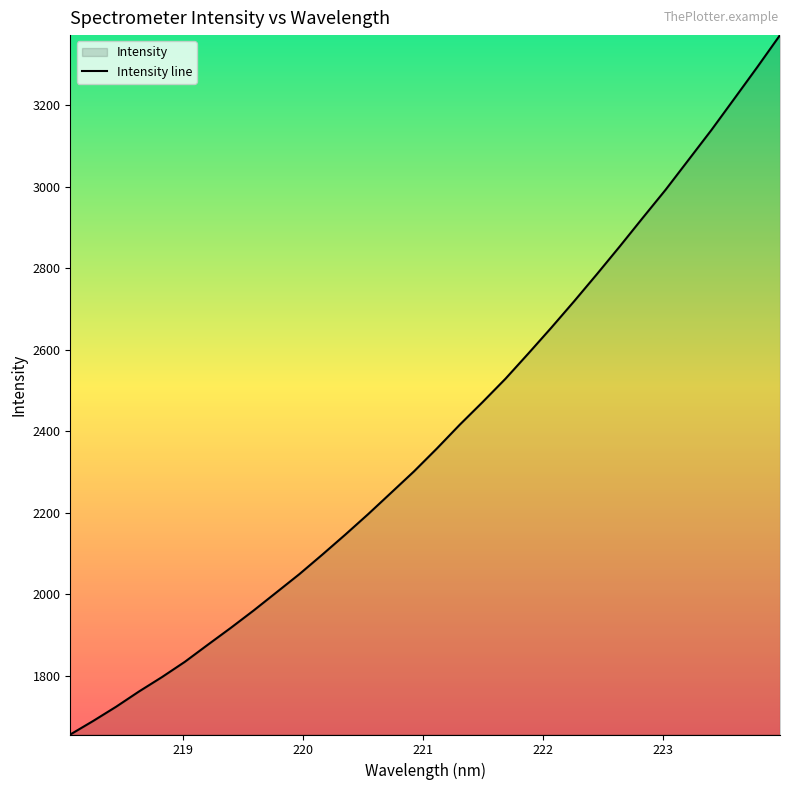

What is the difference between the maximum and minimum values?

1716.8